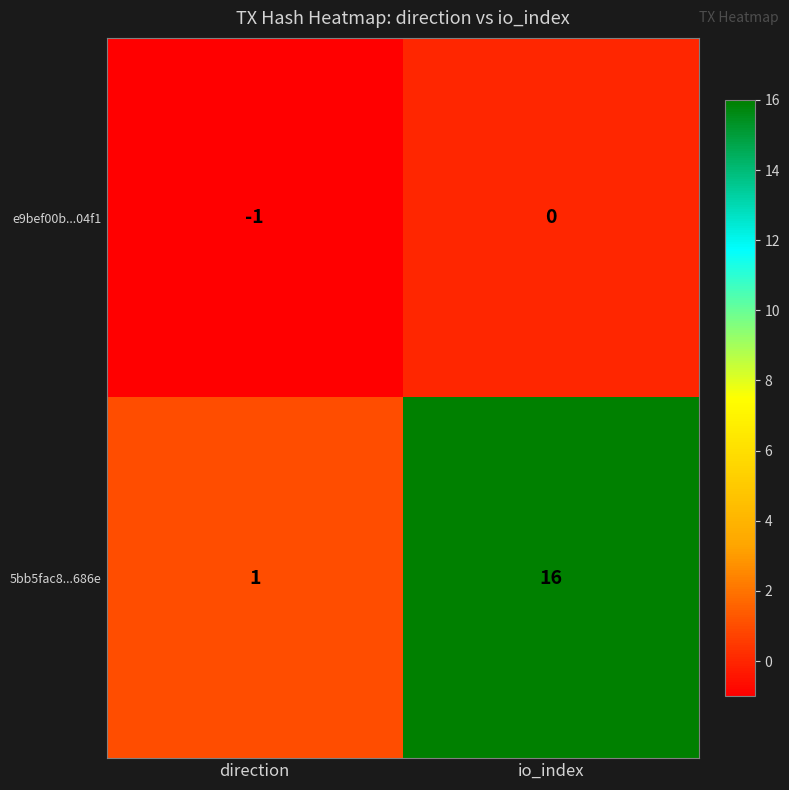

Which category has the lowest value across all series?

direction